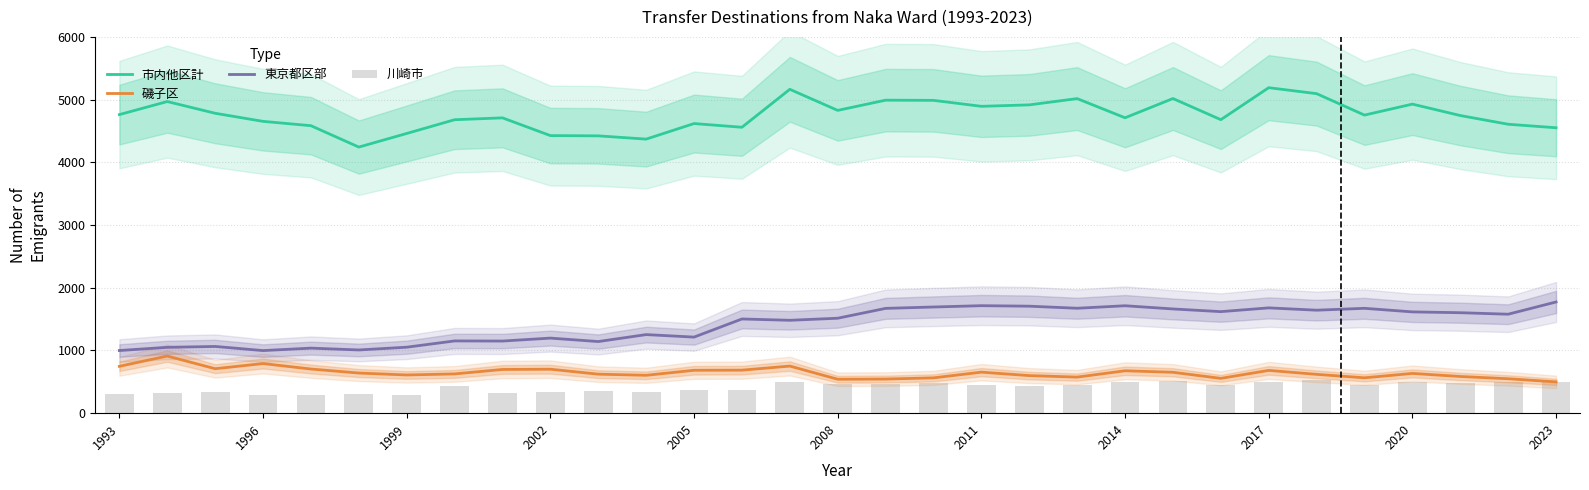

How many categories are shown in the chart?

31